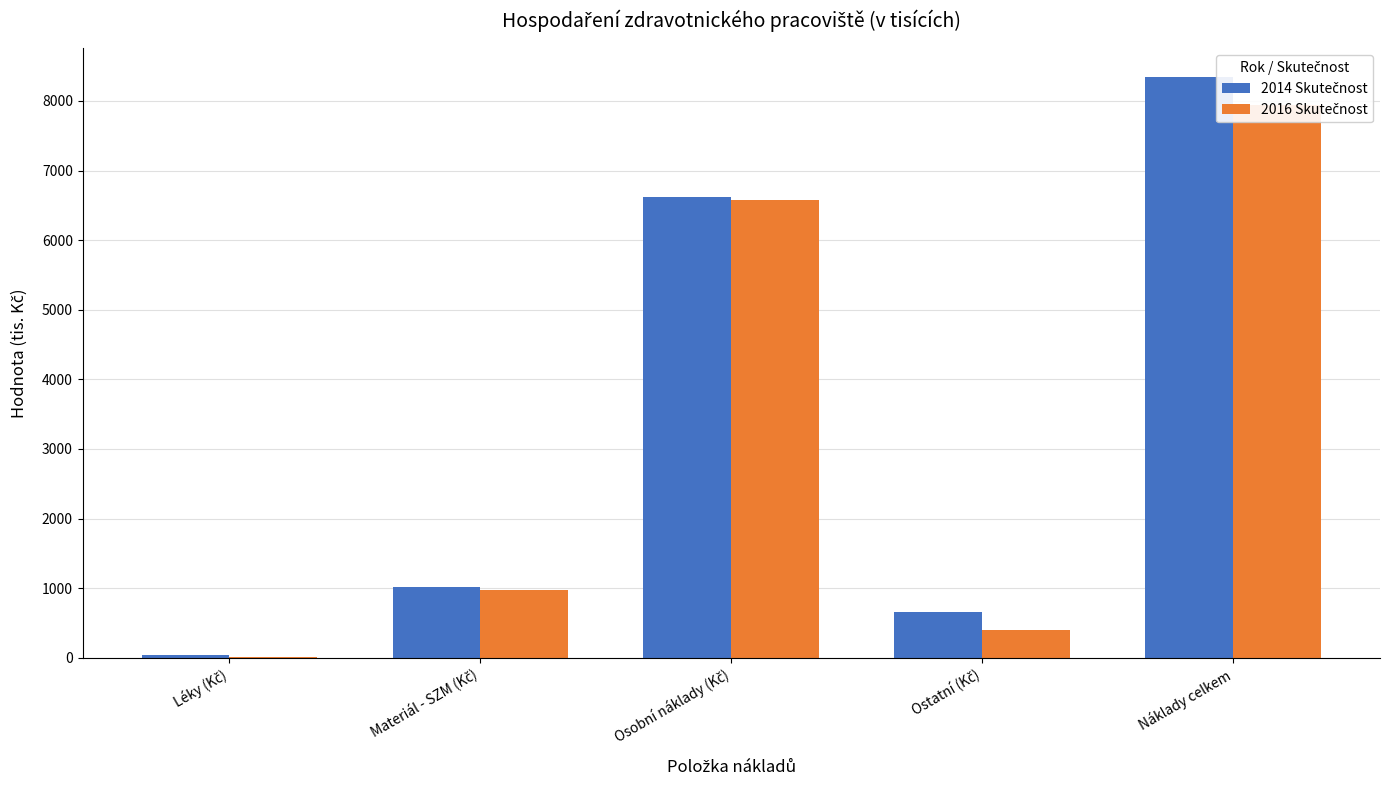

What is the average value of the 2014 Skutečnost series?

3335.9